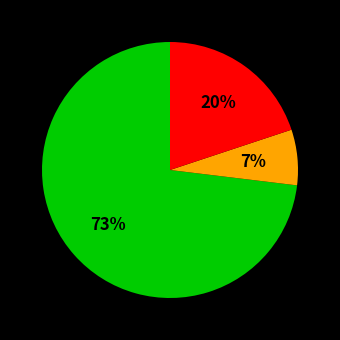

To the nearest percent, what is the difference between the largest and smallest slice percentages?

66%